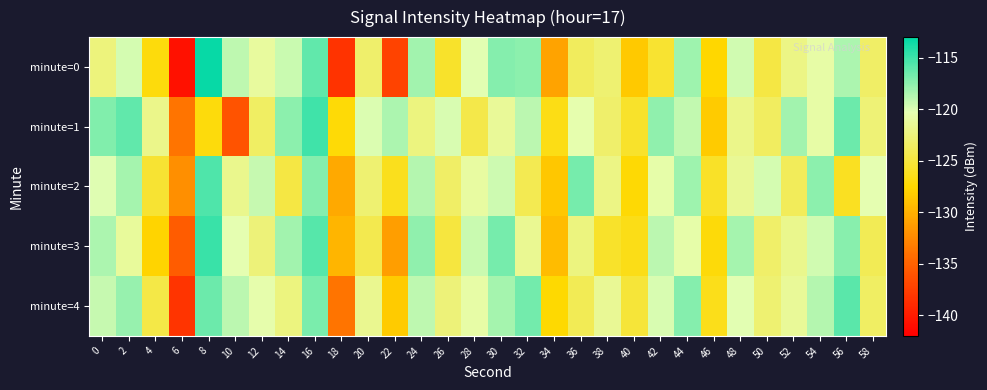

Which has a higher value, 14 or 56?

56